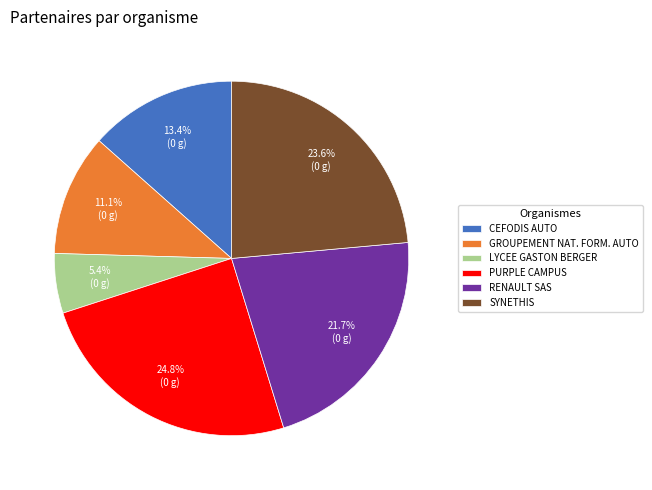

Which has a higher value, CEFODIS AUTO or SYNETHIS?

SYNETHIS